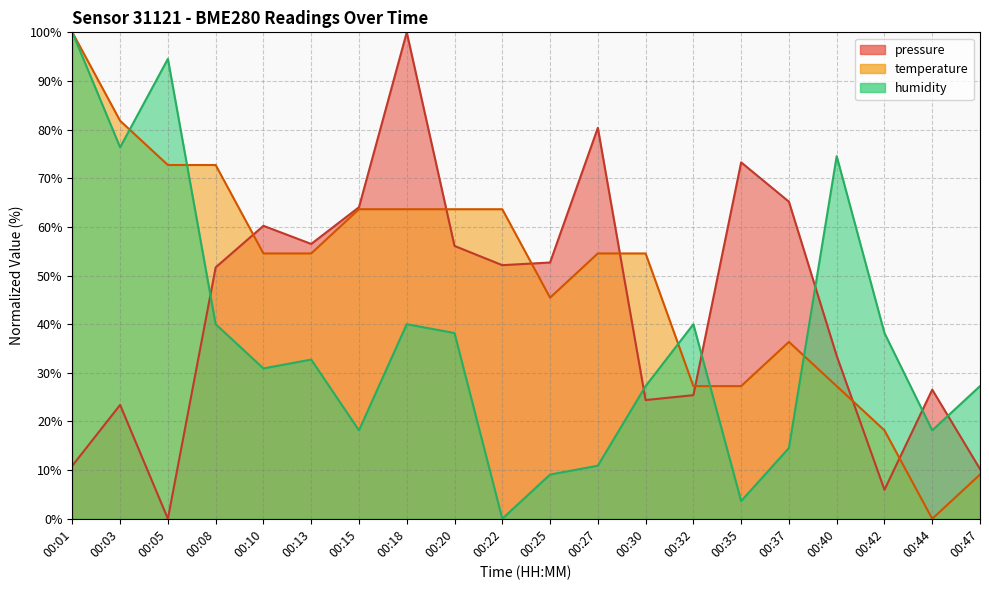

At how many categories does at least one series exceed 95?

2